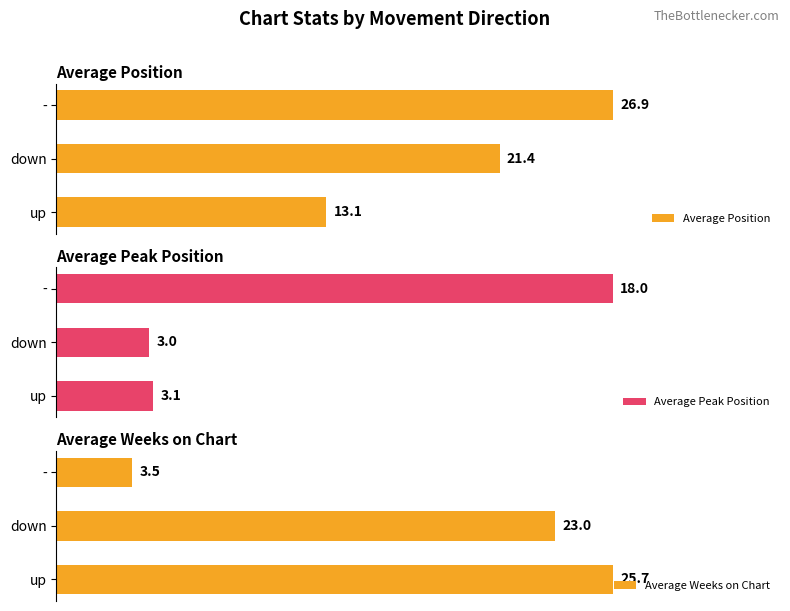

List the labels in order of Average Peak Position value, largest first.

-, up, down